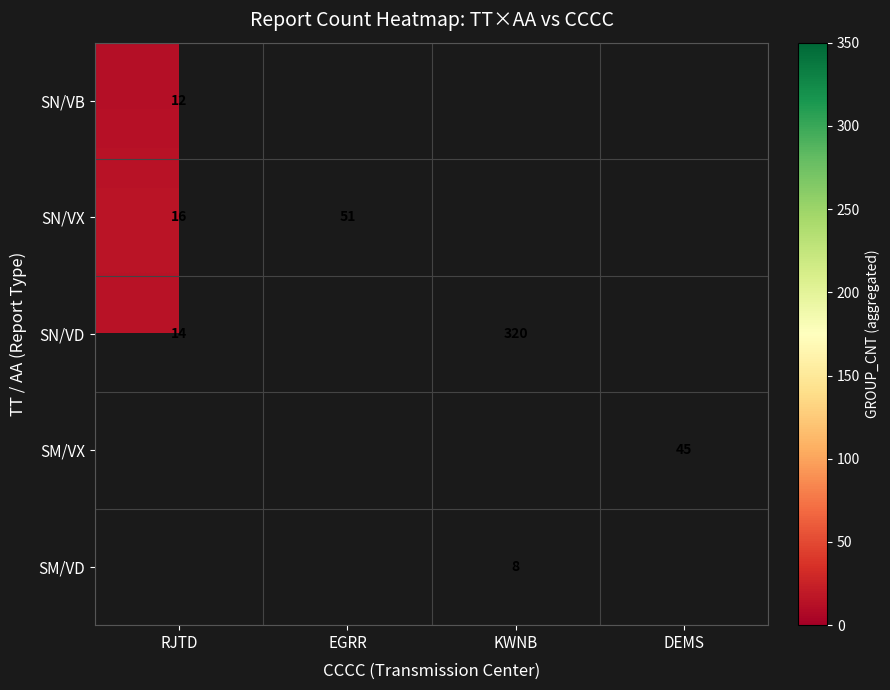

True or false: SN/VX has a value of 7 at RJTD.

False